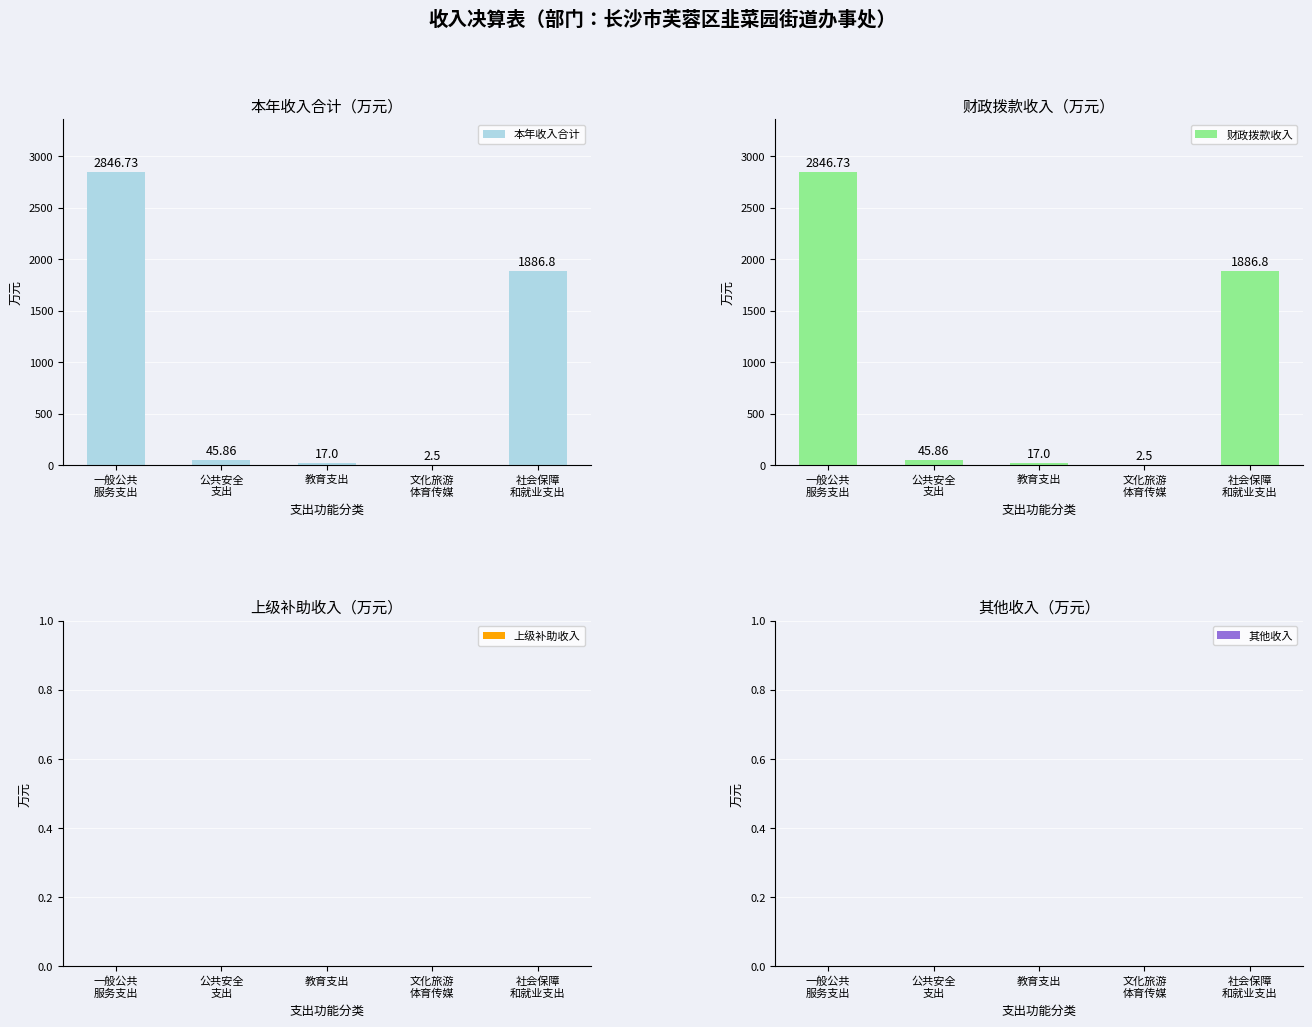

How many values in the 本年收入合计 series exceed 45?

3